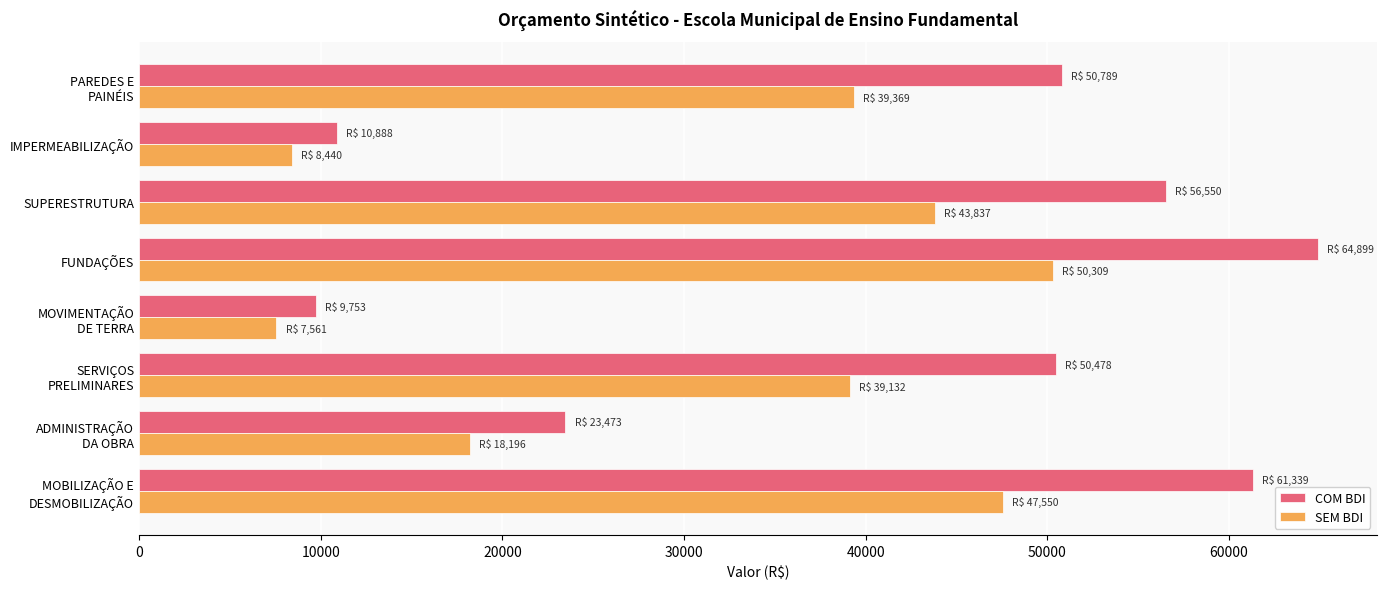

Which series has the widest spread of values?

COM BDI